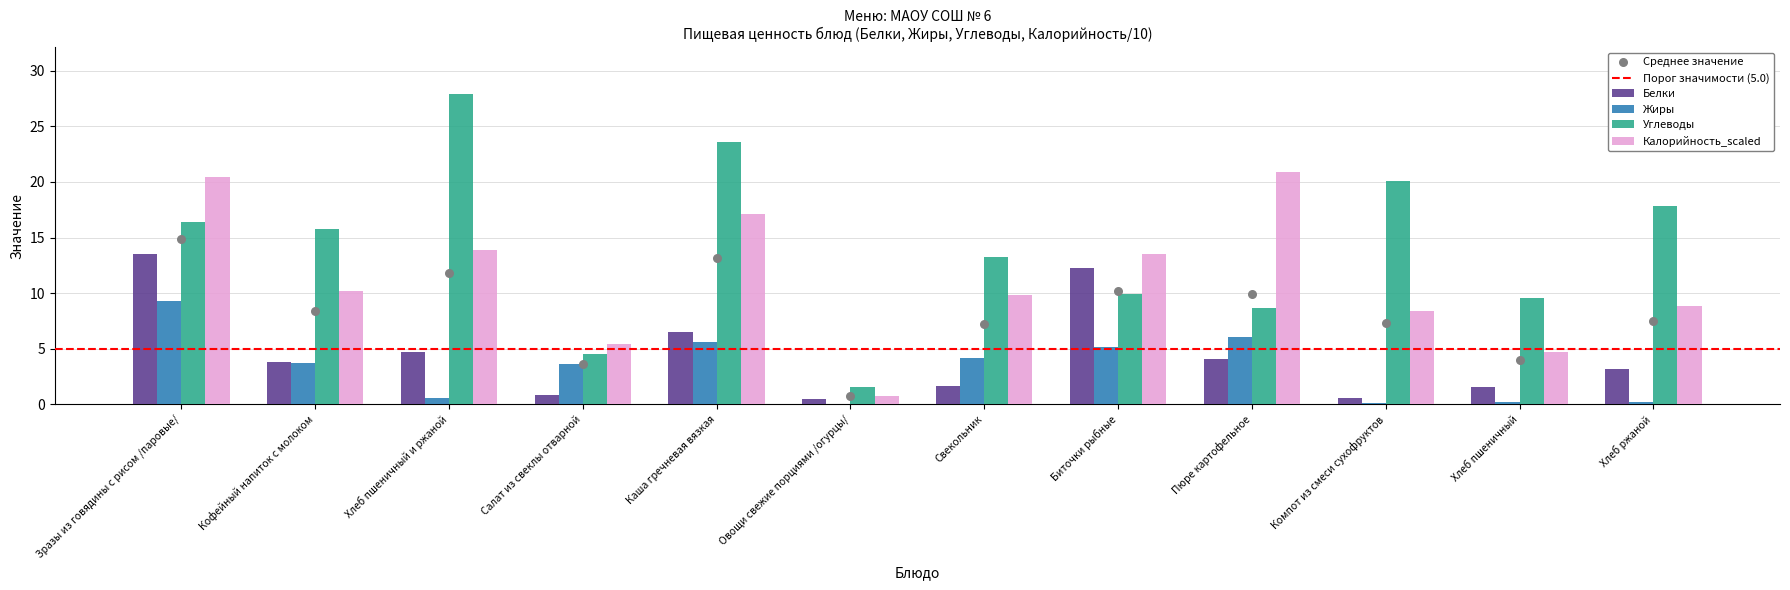

Which series reaches the maximum Y coordinate?

Углеводы